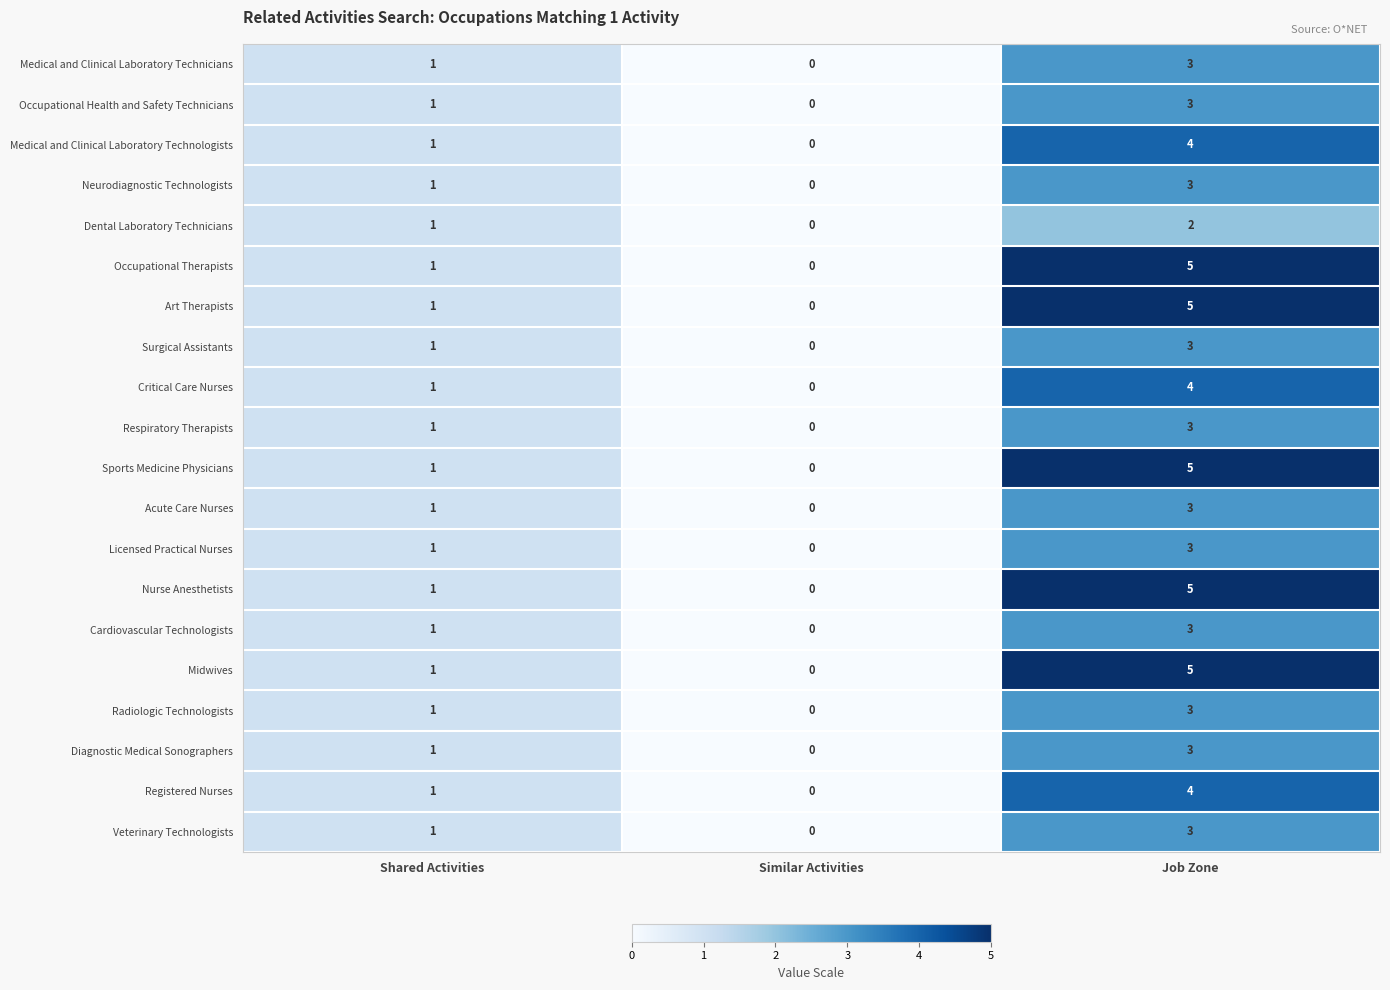

What is the spread (max minus min) of values at Job Zone?

3